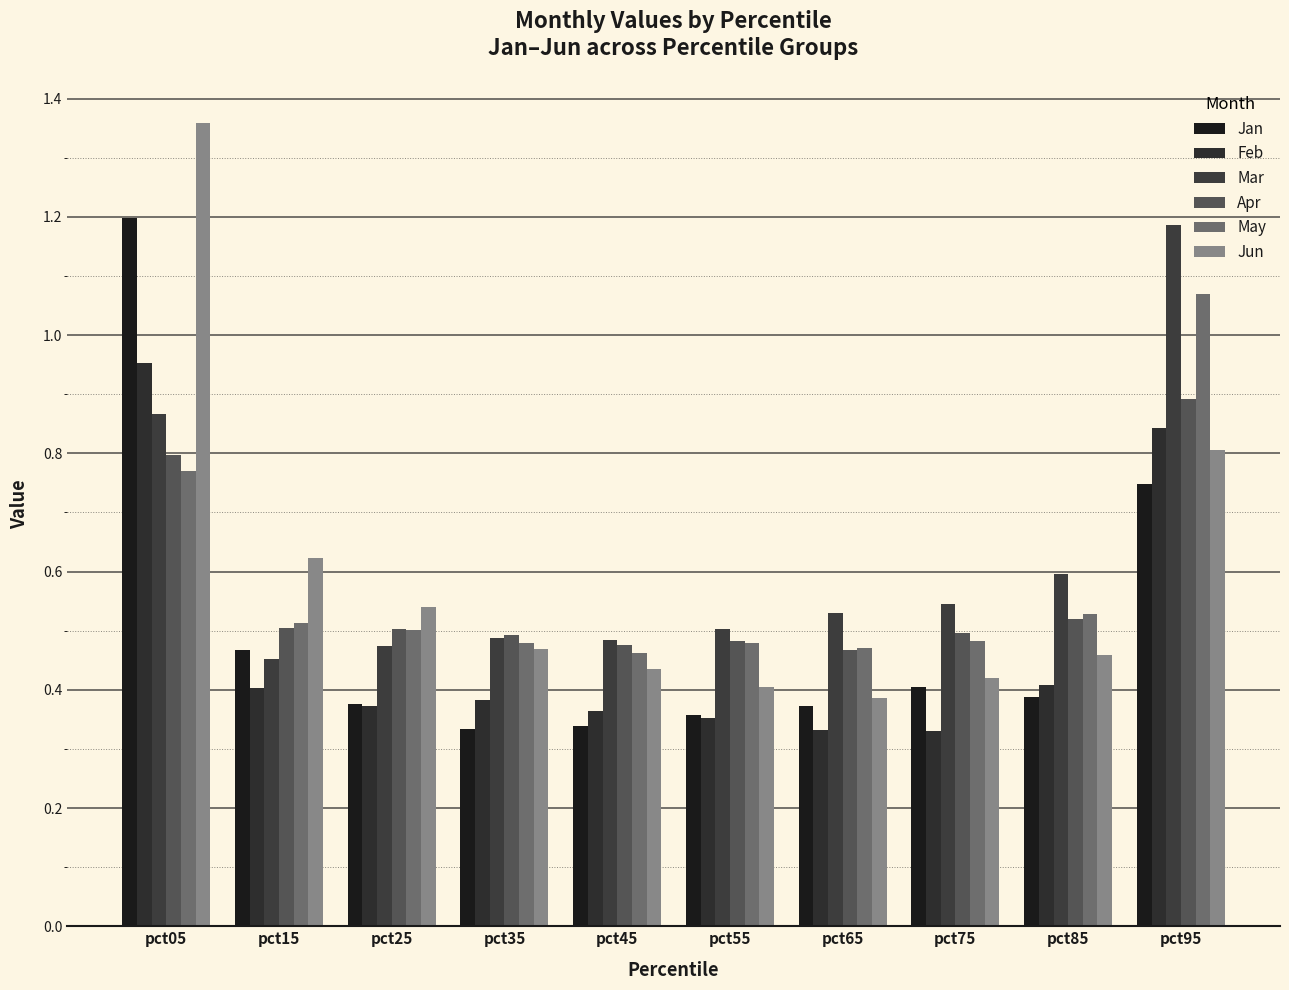

What is the average value of the May series?

0.6